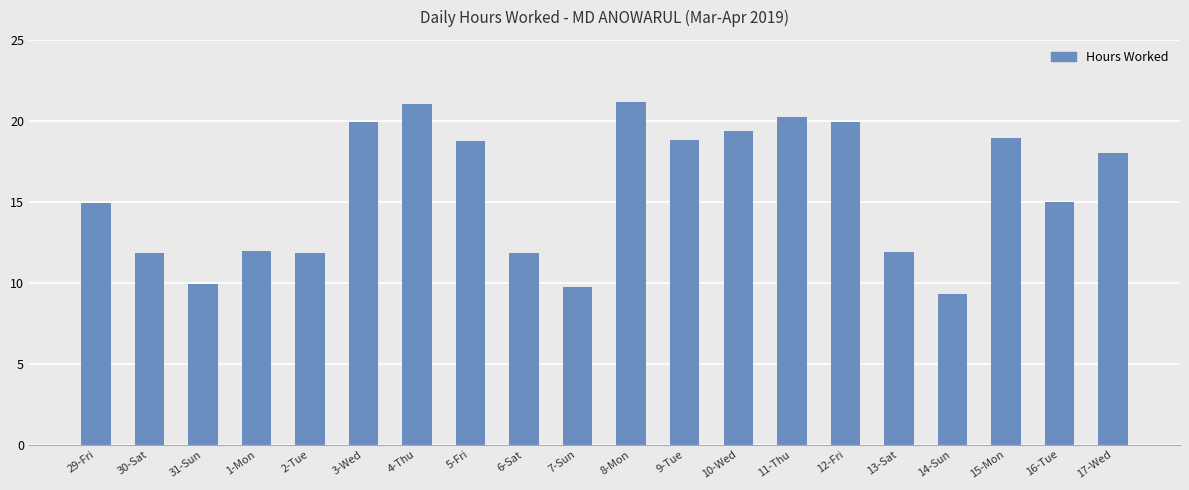

Is it true that the value at 3-Wed is 4.4?

False